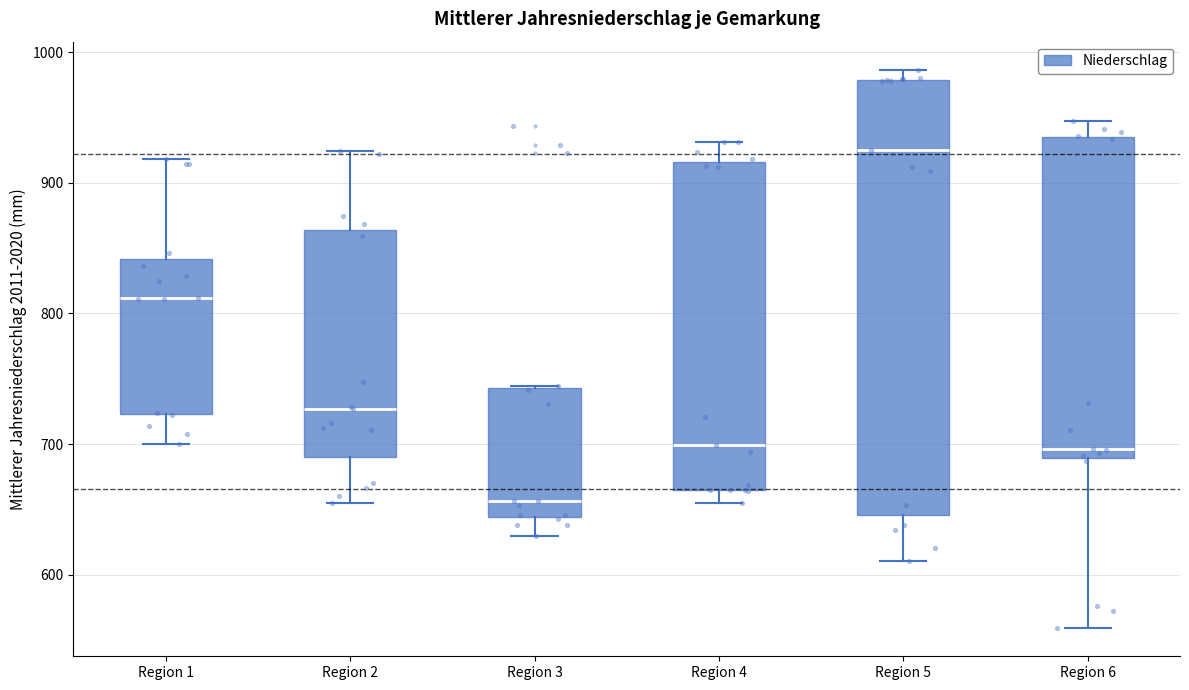

Reading left to right, transcribe this box plot: for each box, give where its median line is, the range the box spans, and where its two whiskers end, as read against the y-axis. The values are not printed on the chart, so give them approximately, as read against the axis.

Region 1: median 810, box 720 to 840, whiskers 700 to 920
Region 2: median 730, box 690 to 860, whiskers 660 to 920
Region 3: median 660, box 640 to 740, whiskers 630 to 740
Region 4: median 700, box 660 to 920, whiskers 660 (just below the box's lower edge) to 930
Region 5: median 930, box 650 to 980, whiskers 610 to 990
Region 6: median 700, box 690 to 930, whiskers 560 to 950